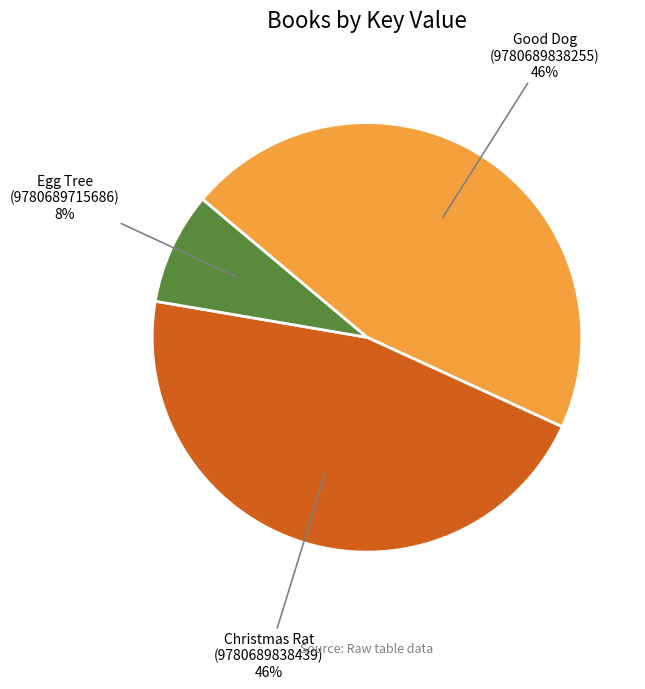

Which has a higher value, Egg Tree (9780689715686) or Christmas Rat (9780689838439)?

Christmas Rat (9780689838439)